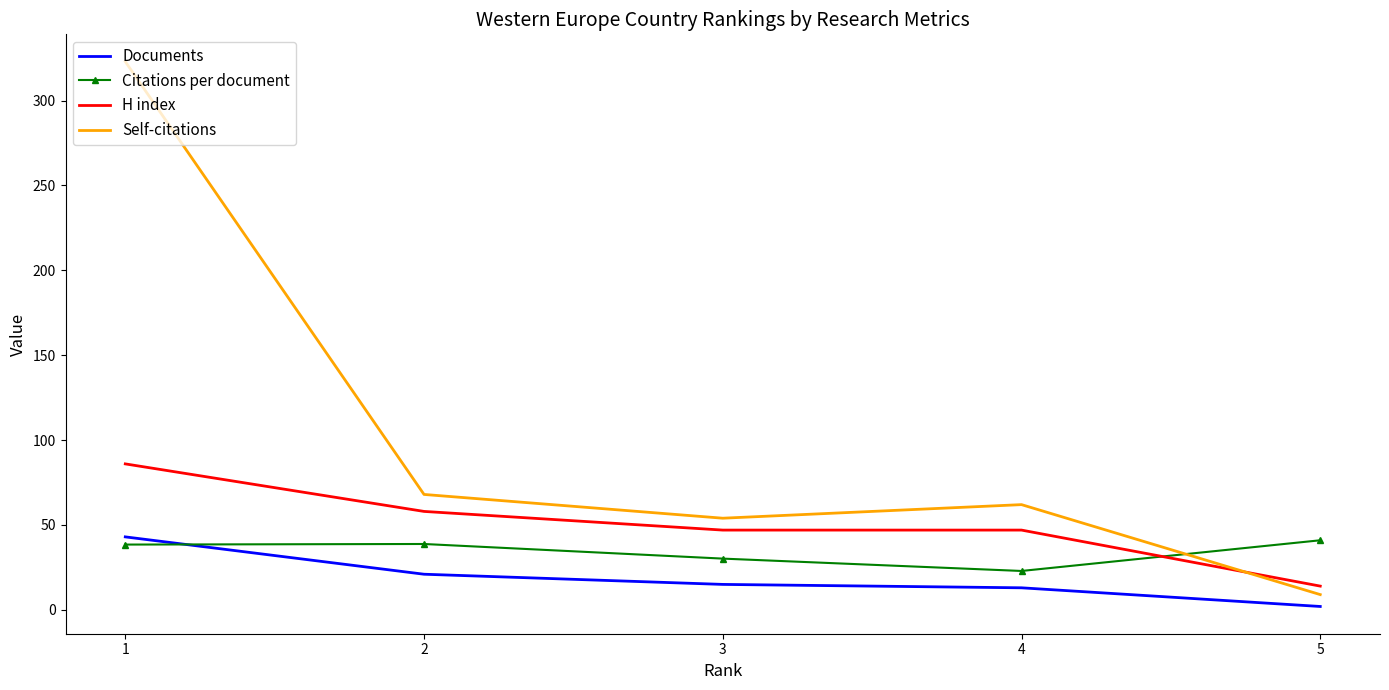

How many lines are shown in the chart?

4